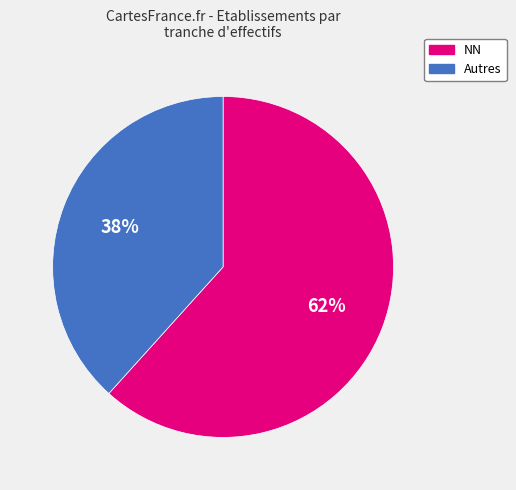

Is there a majority slice in this chart?

Yes